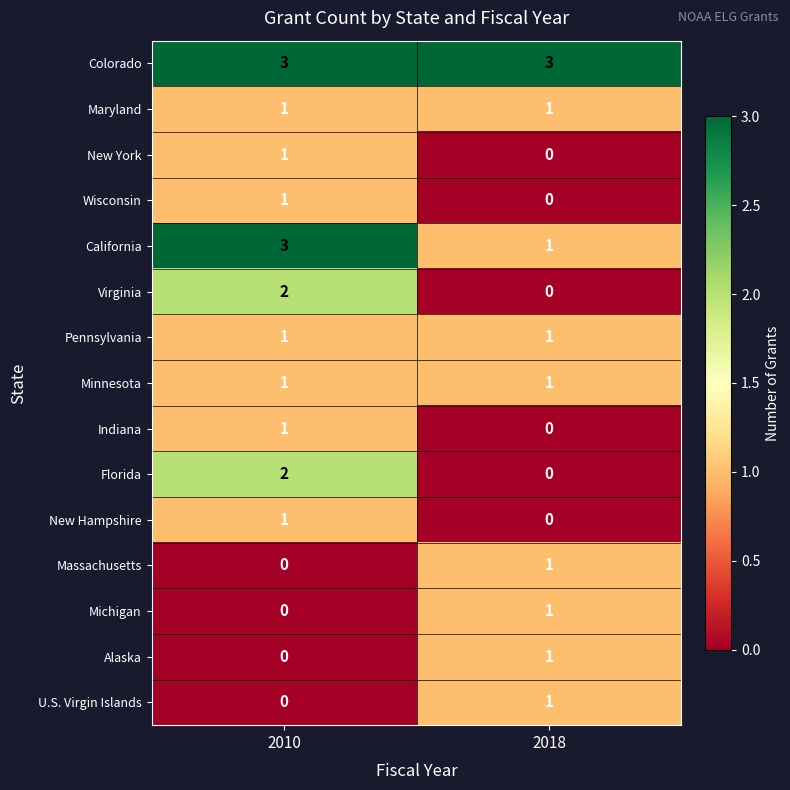

List the labels in order of Alaska value, largest first.

2018, 2010